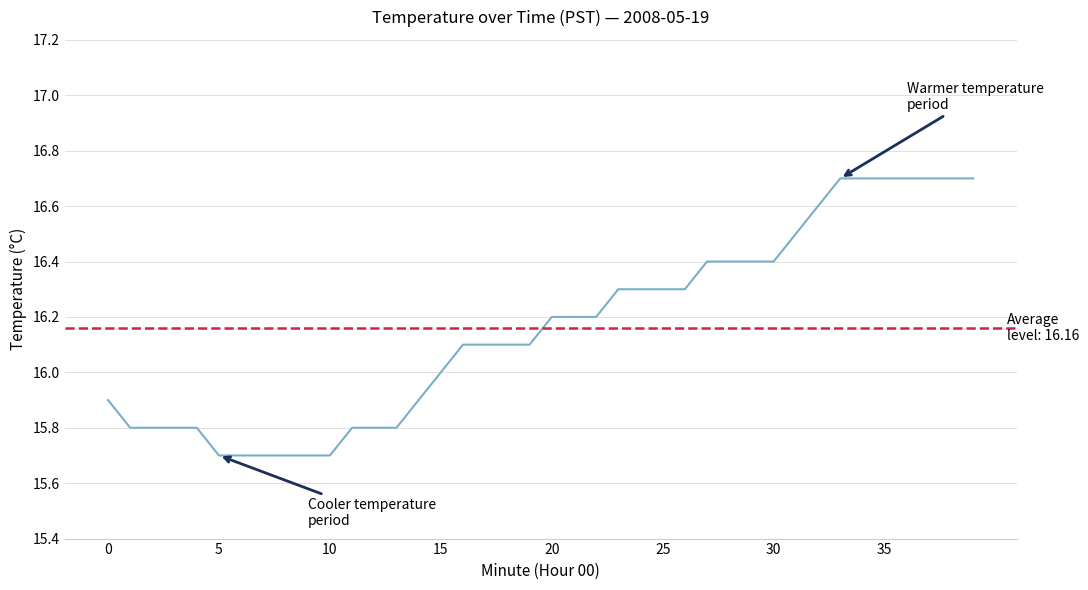

True or false: there are more than 0 points higher than both neighbors.

False